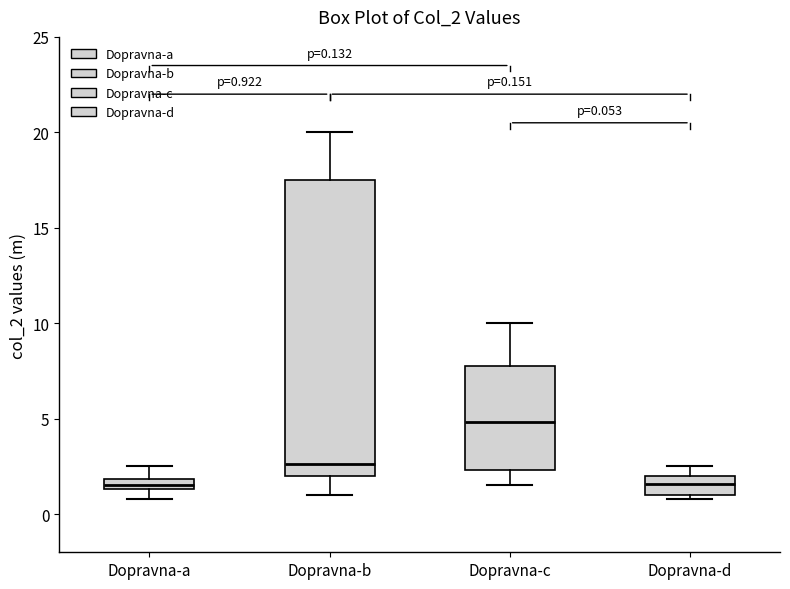

Which box's median line is the highest?

Dopravna-c